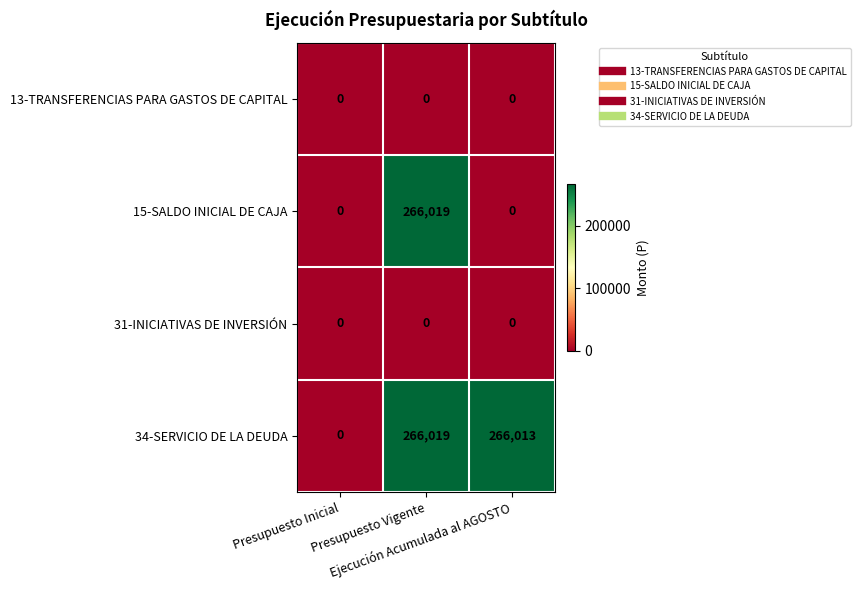

Which series has the largest total across all categories?

34-SERVICIO DE LA DEUDA